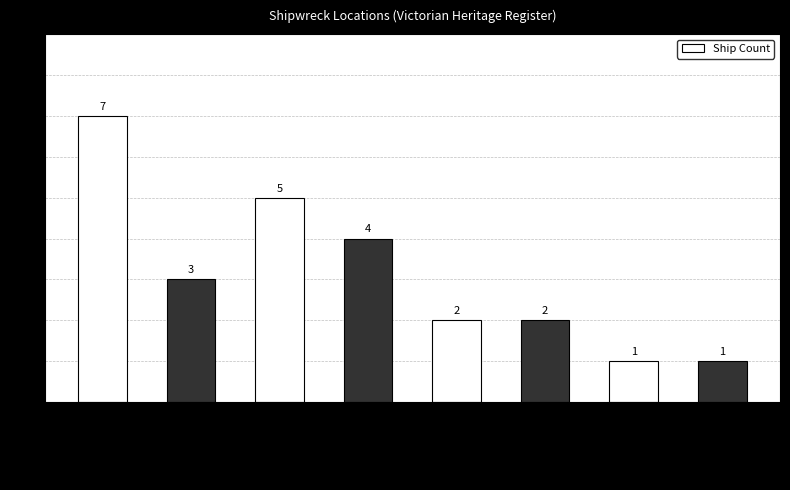

What is the maximum value shown in the chart?

7